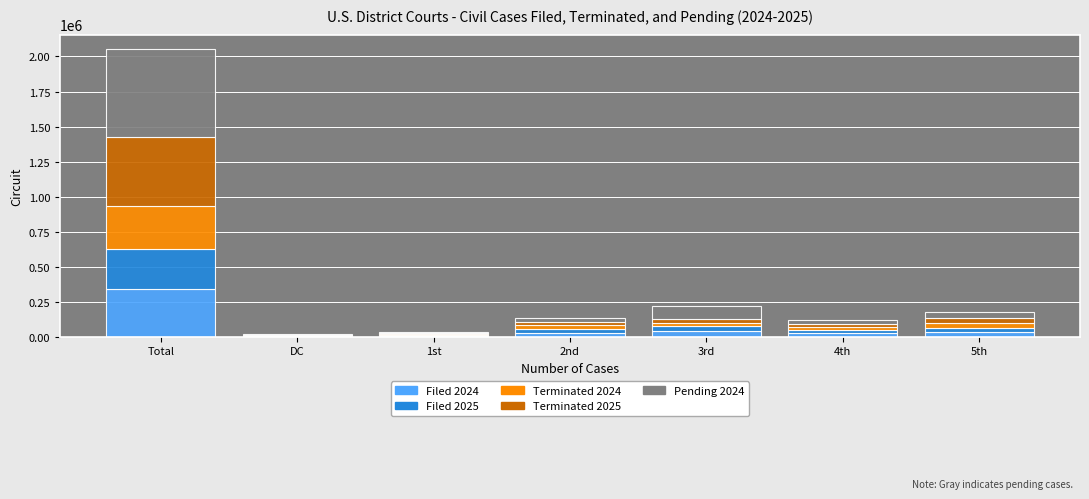

What is the difference between the Filed 2024 values at 4th and 1st?

17736